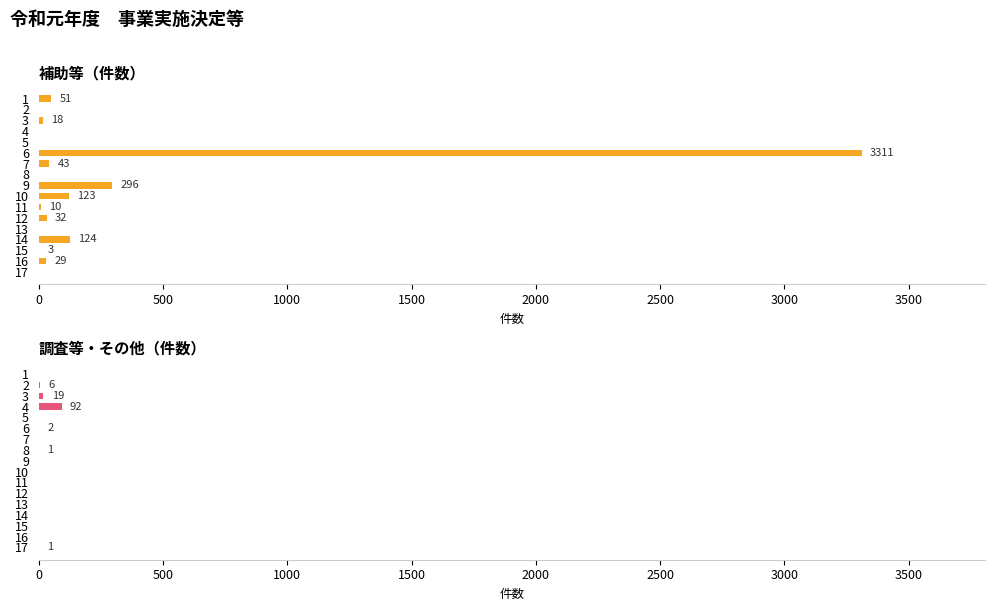

Which series has the largest total across all categories?

補助等（件数）